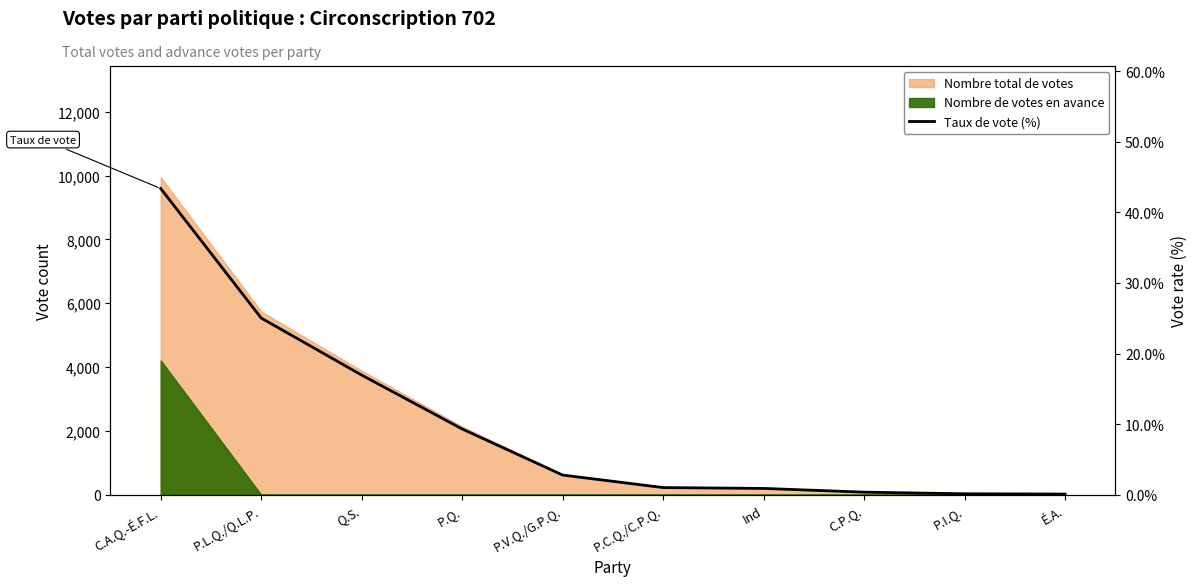

At which category does the chart reach its peak across all series?

C.A.Q.-É.F.L.